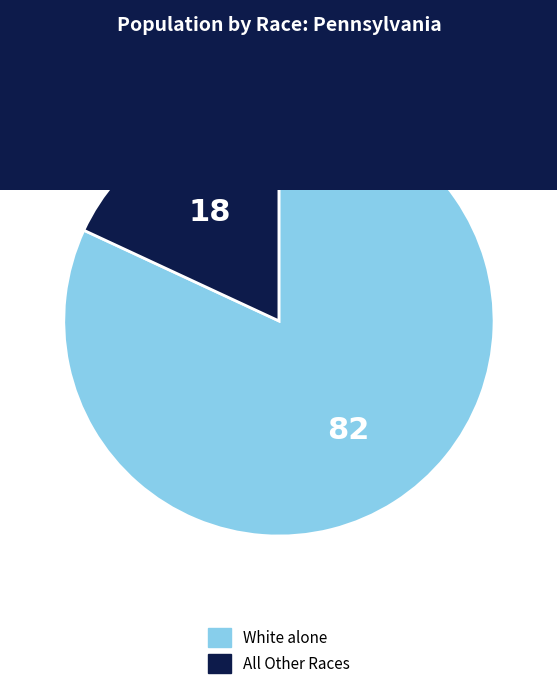

The All Other Races slice represents 18% of the pie. True or false?

True